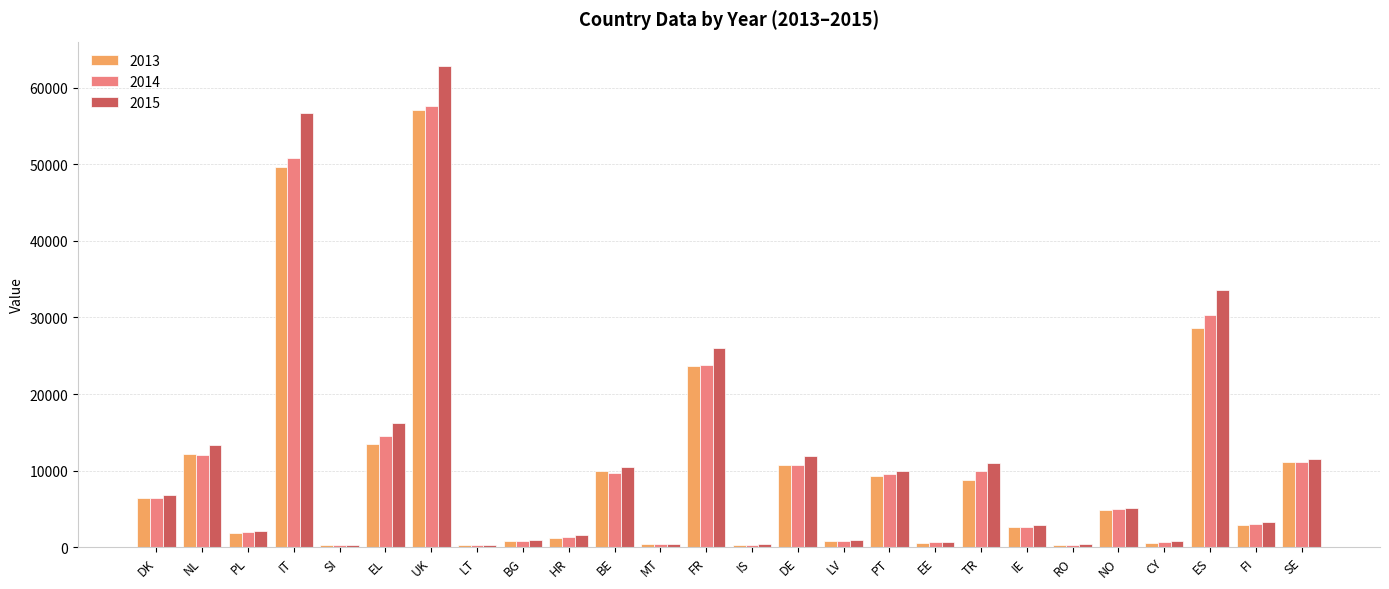

Where is 2013 nearest to the value 28693?

ES